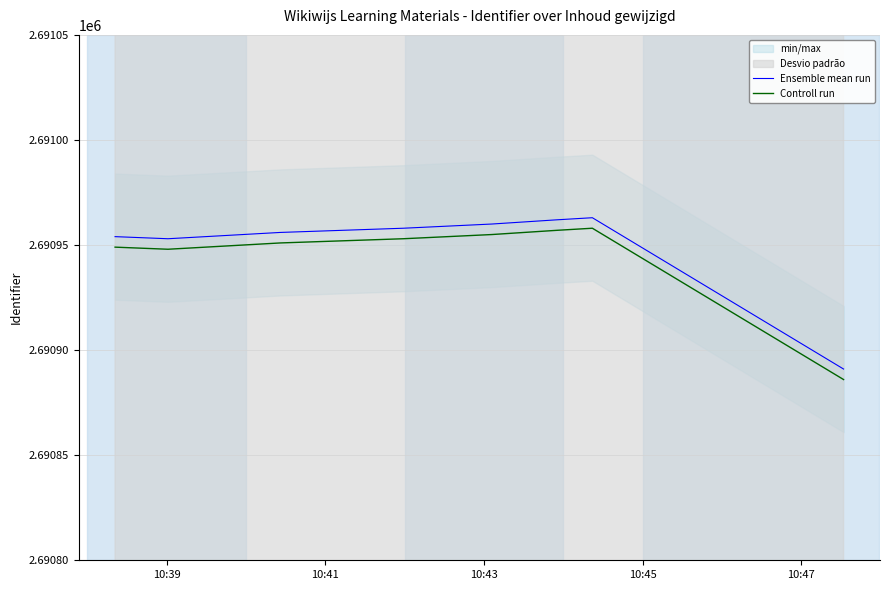

List the series in order of their peak value, lowest first.

Controll run, Ensemble mean run